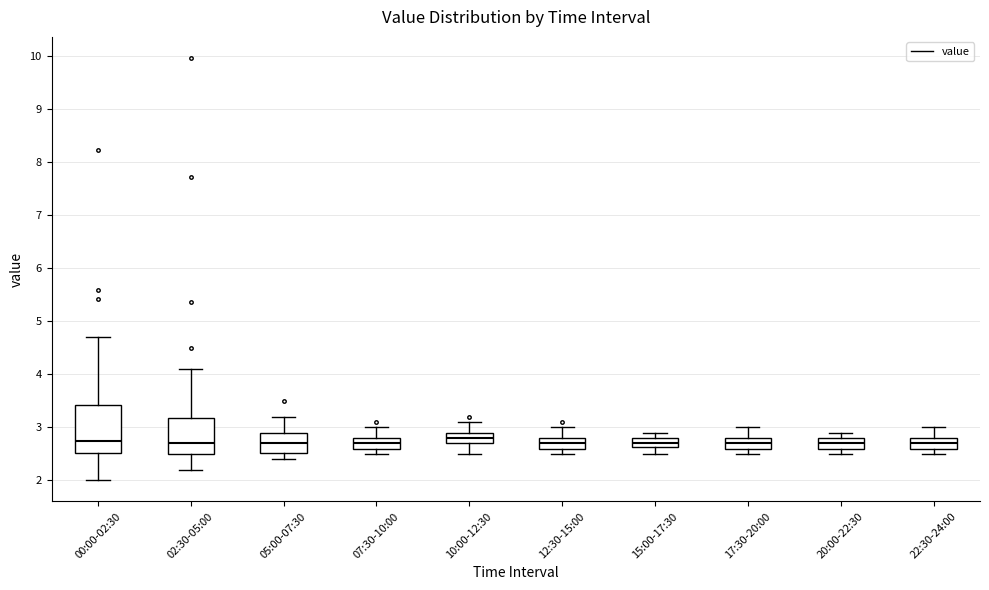

Where does the lower whisker of the box for 02:30-05:00 end on the y-axis? The values are not printed on the chart, so give them approximately, as read against the axis.

2.2